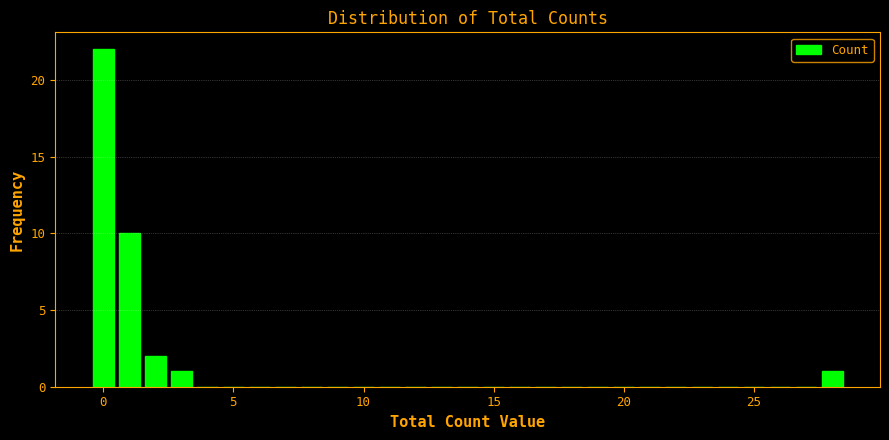

Around what value on the x-axis is the tallest bar? Give the approximate position of its centre, as read against the axis.

0.0